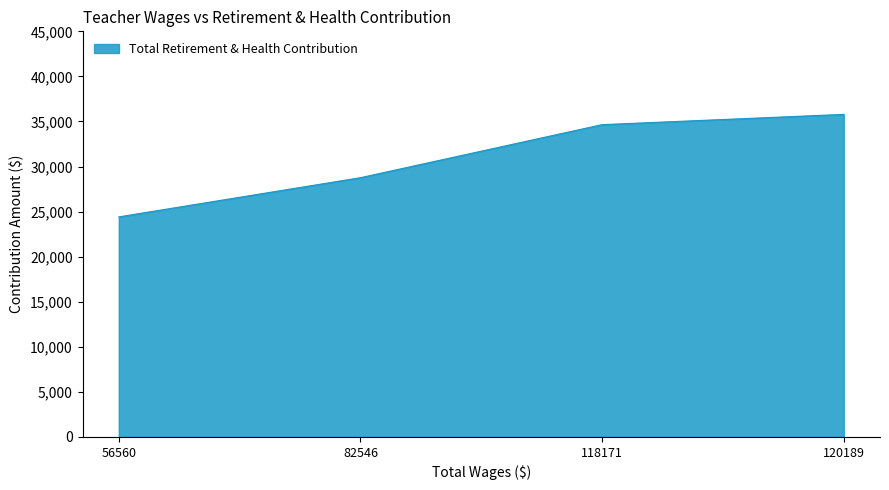

Reading left to right, list all the values displayed in this chart.

24411	28761	34646	35785